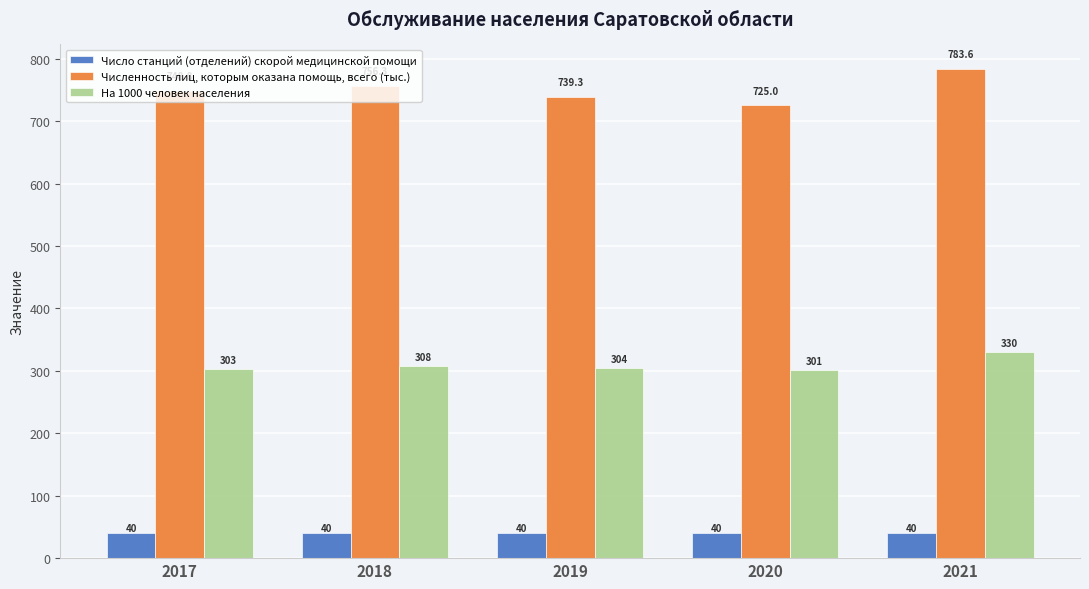

Which label corresponds to the largest value in the chart?

2021